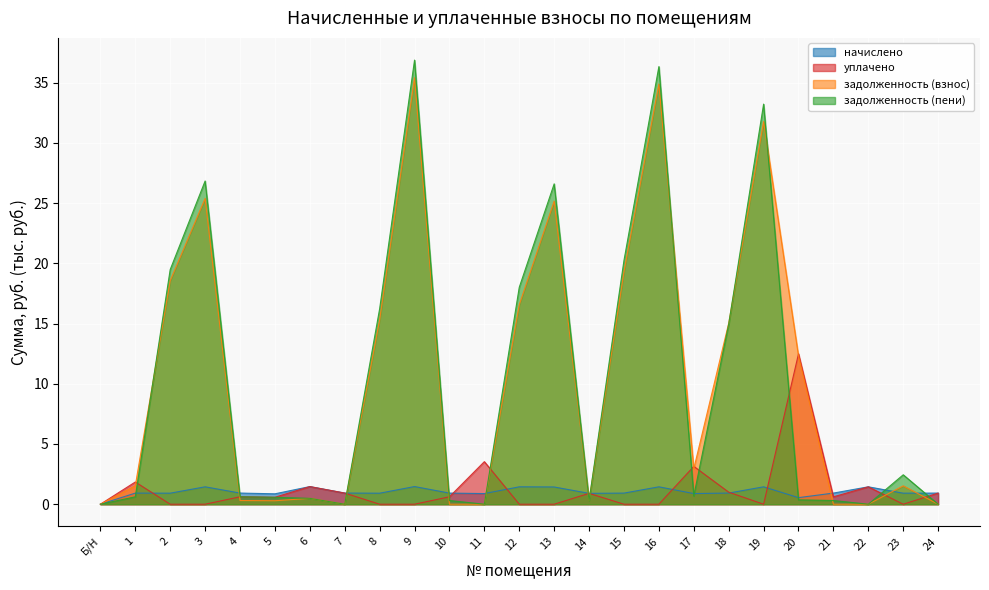

What is the sum of the начислено values at 12 and 16?

2.9